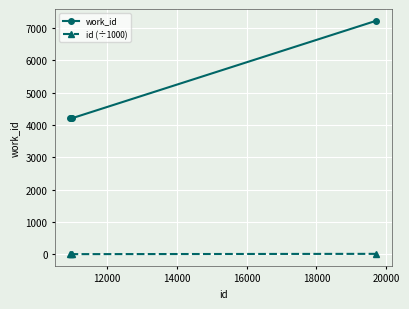

Rank the series by their maximum value, from highest to lowest.

work_id, id (÷1000)